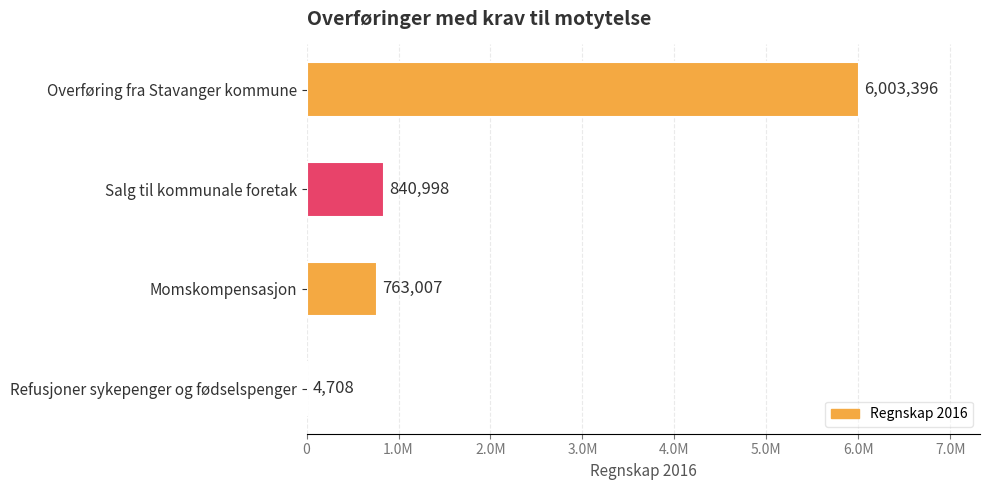

Are the bars horizontal?

Yes